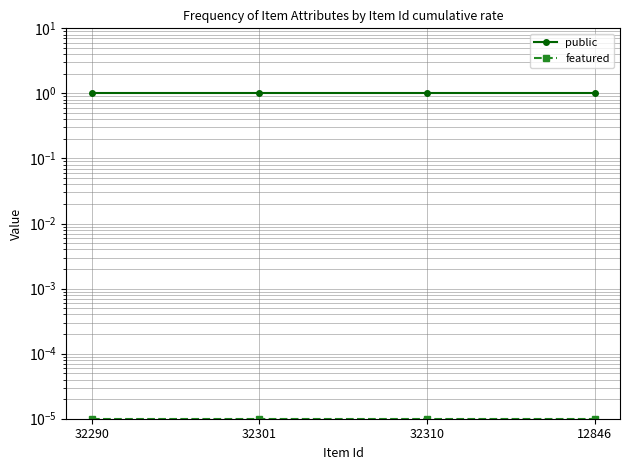

What is the spread (max minus min) of values at 32290?

1.0